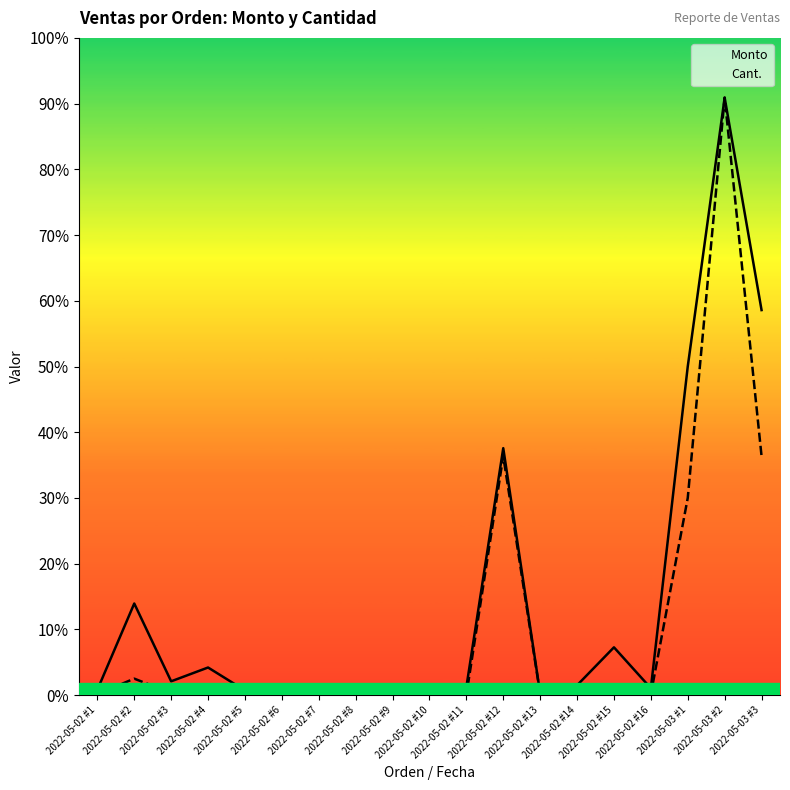

Is it true that Cant. equals 161.7 at 2022-05-02 #11?

False